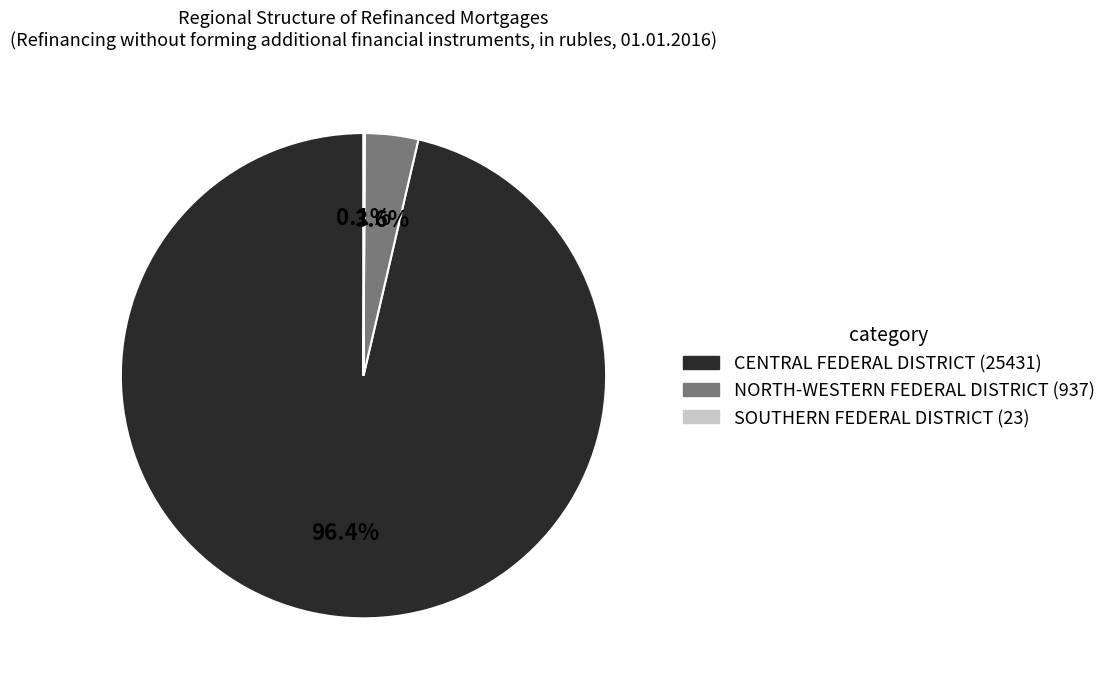

What is the majority slice?

CENTRAL FEDERAL DISTRICT (25431)